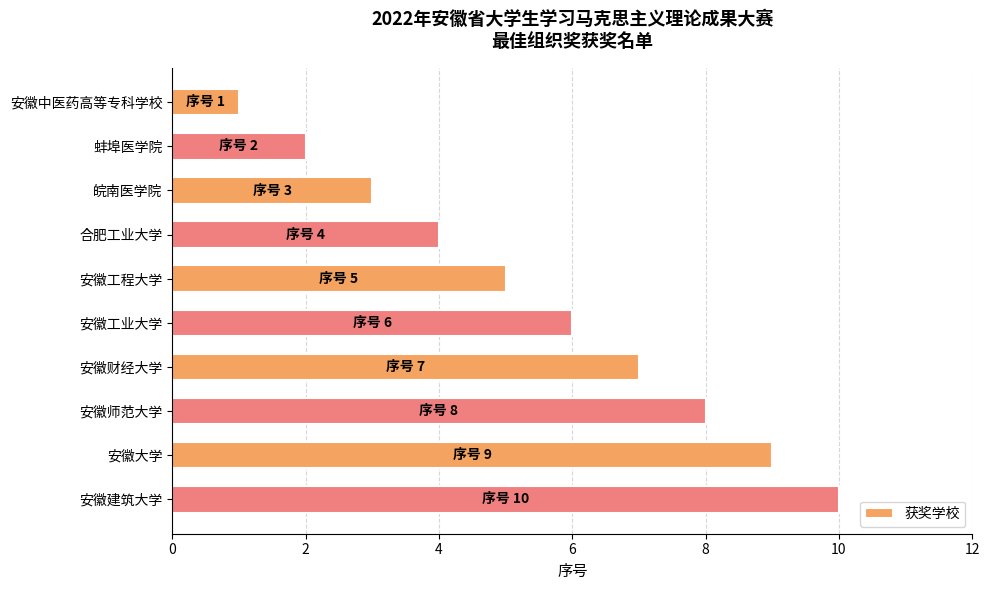

What is the difference between the maximum and second lowest values?

8